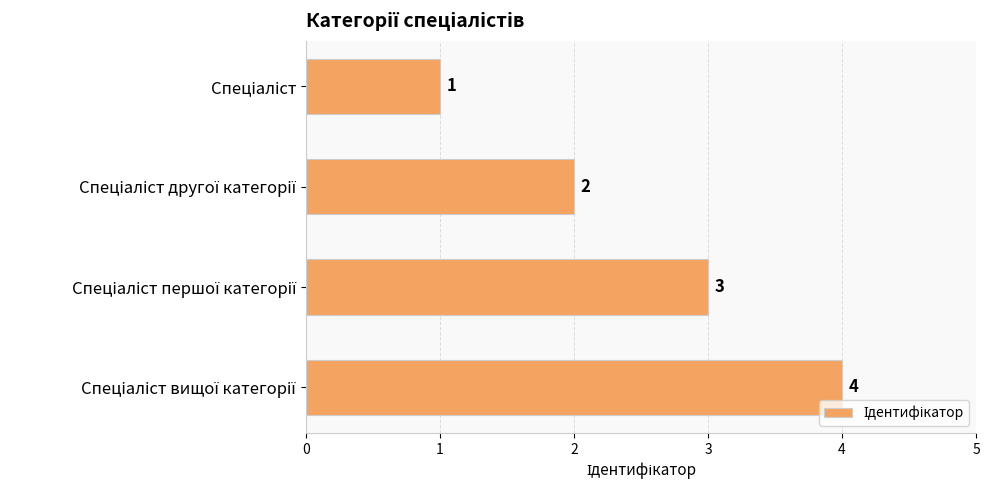

Count the values in the range 2 to 4.

3